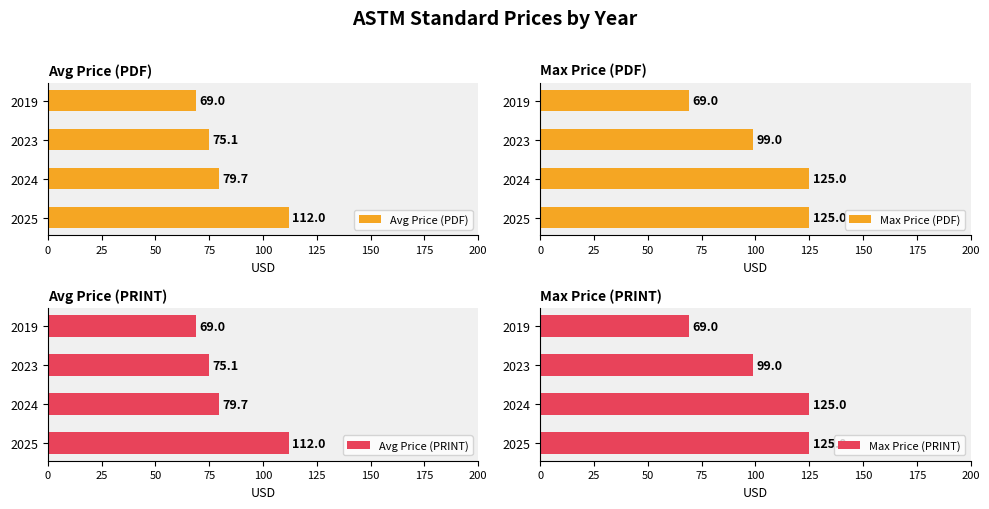

How many data points does each series have?

4